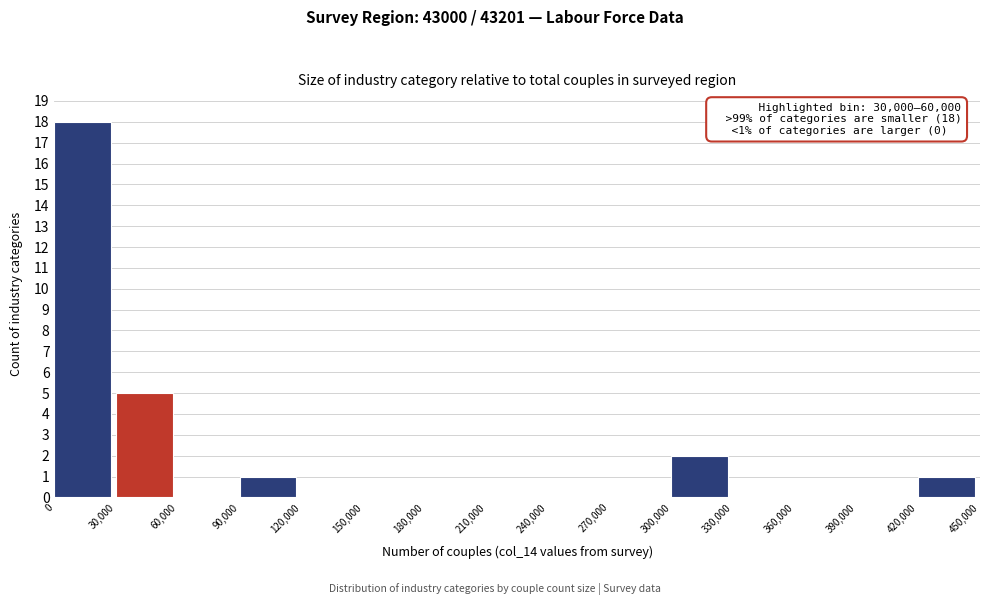

Over which range of the x-axis is the bar tallest?

0 to 30,000